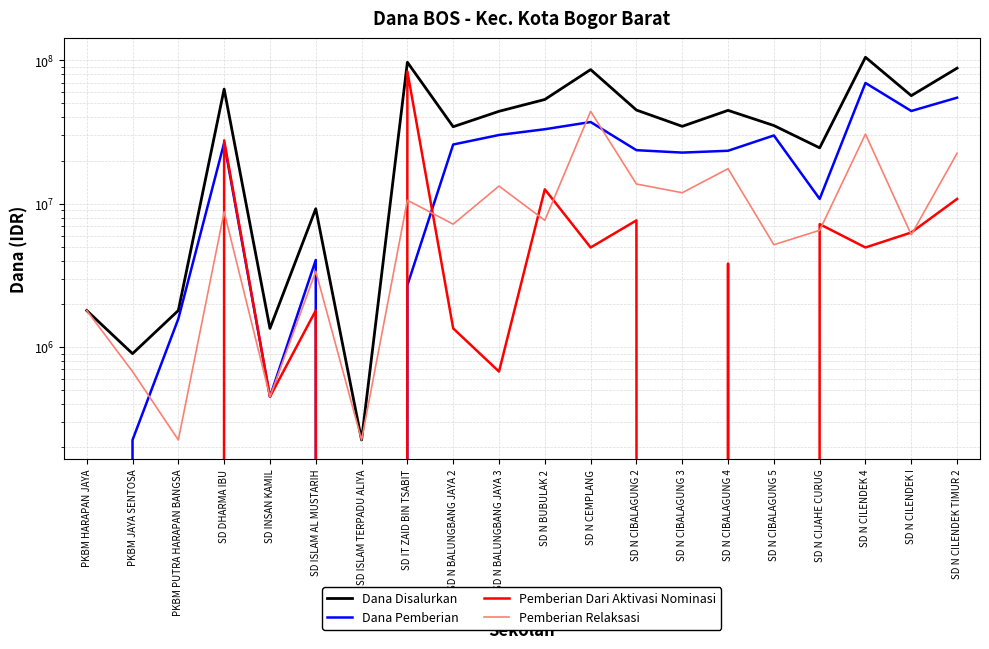

Where is the first local maximum for Pemberian Relaksasi?

SD DHARMA IBU